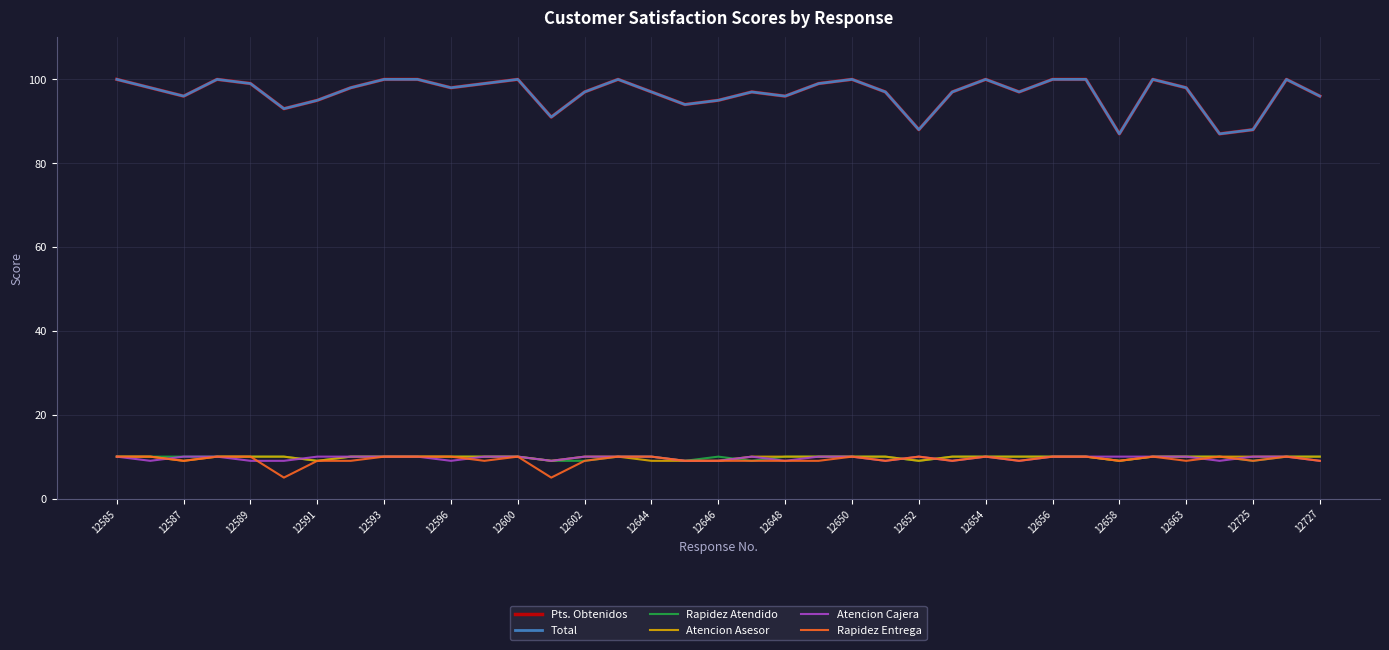

Which label corresponds to the largest value in the chart?

12585